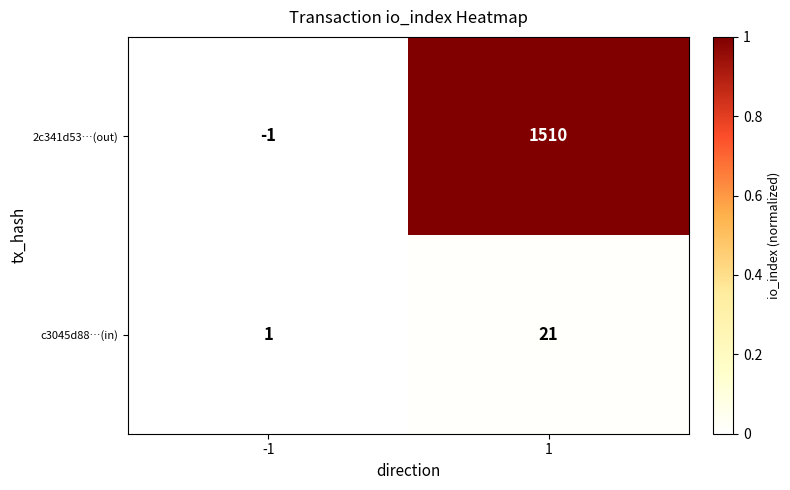

What is the sum of all c3045d88…(in) values?

22